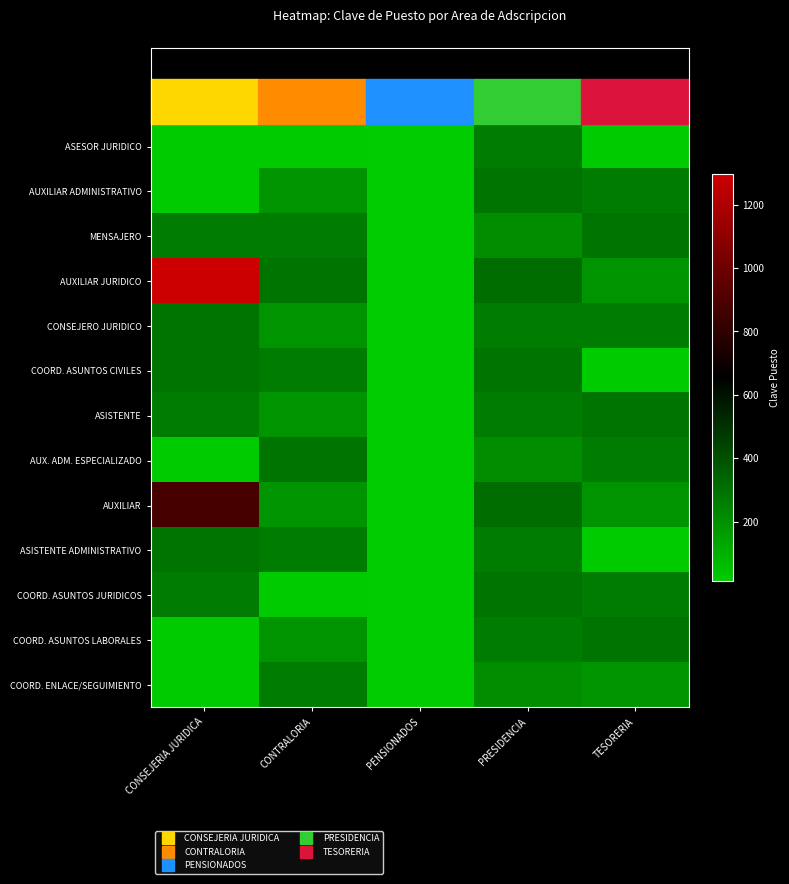

What is the total value across all series at PENSIONADOS?

156